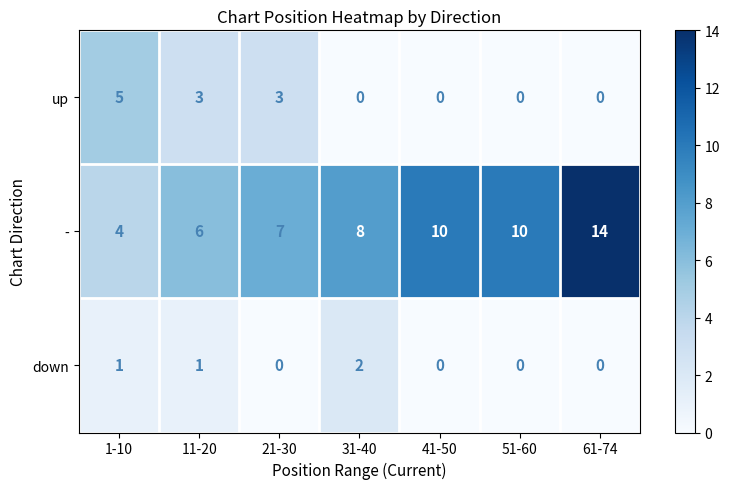

Which category has the highest value across all series?

61-74